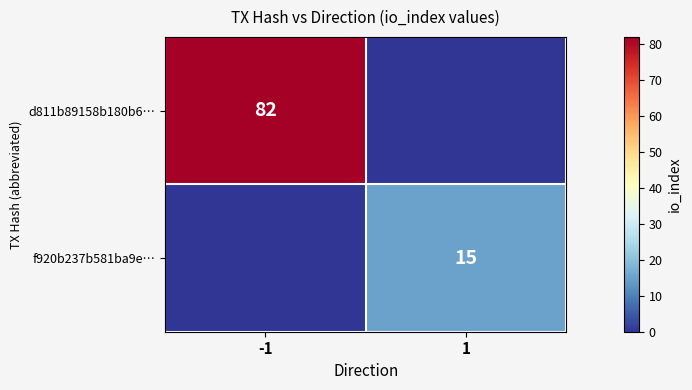

At which category is the sum across all series the highest?

-1